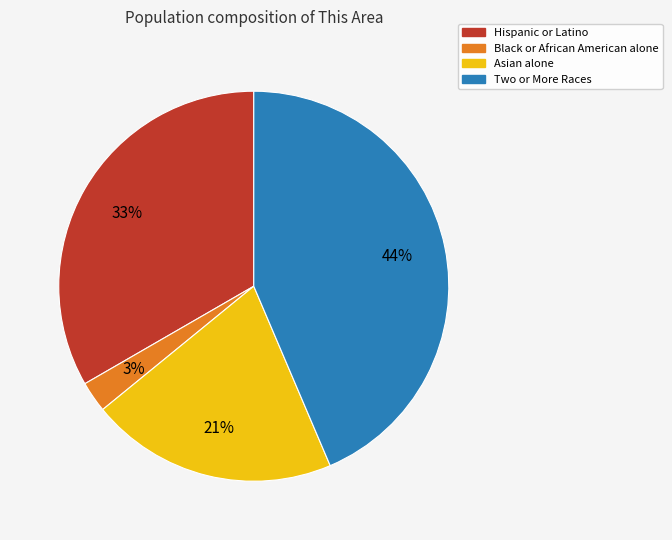

Between Asian alone and Black or African American alone, which is larger?

Asian alone